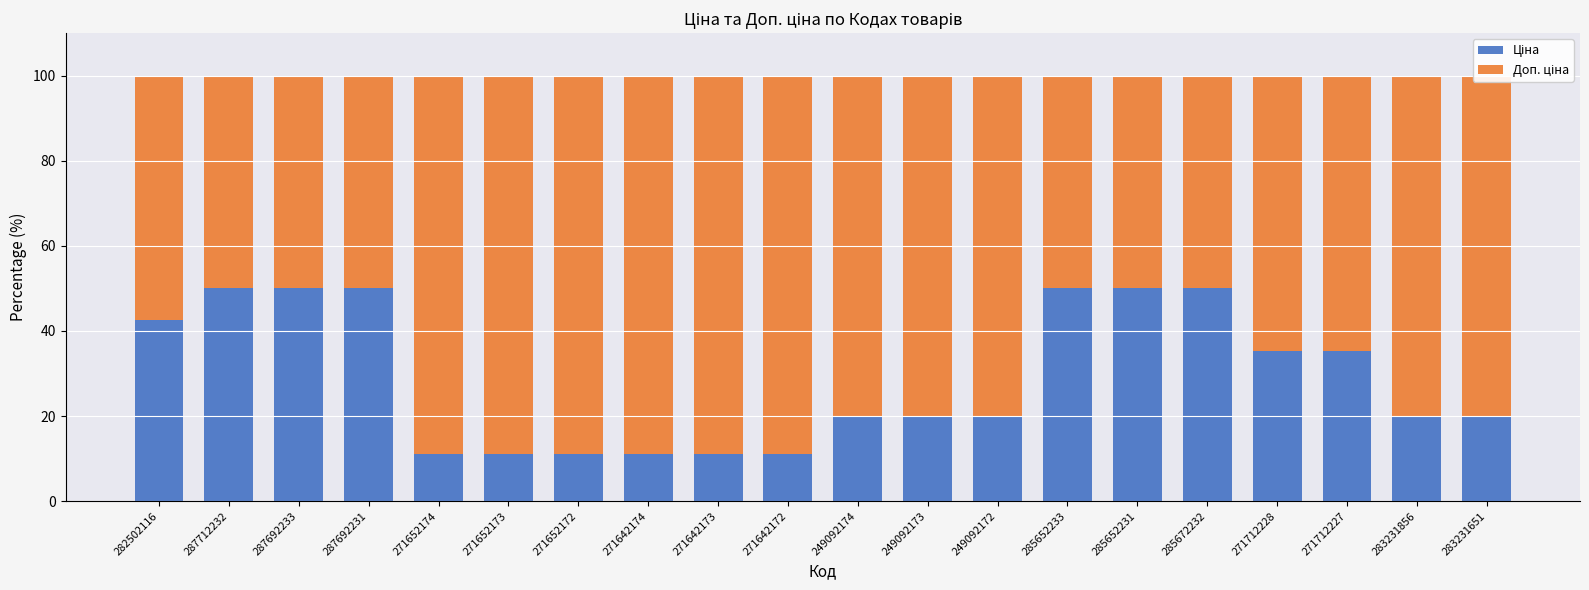

What is the total value across all series at 282502116?

100.0